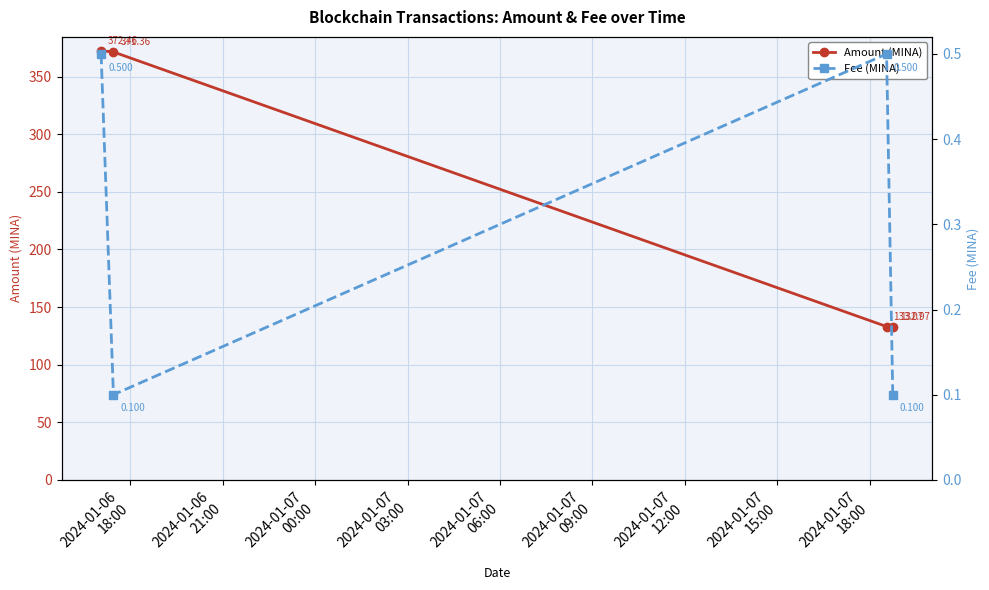

True or false: Fee (MINA) and Amount (MINA) cross at least once.

False